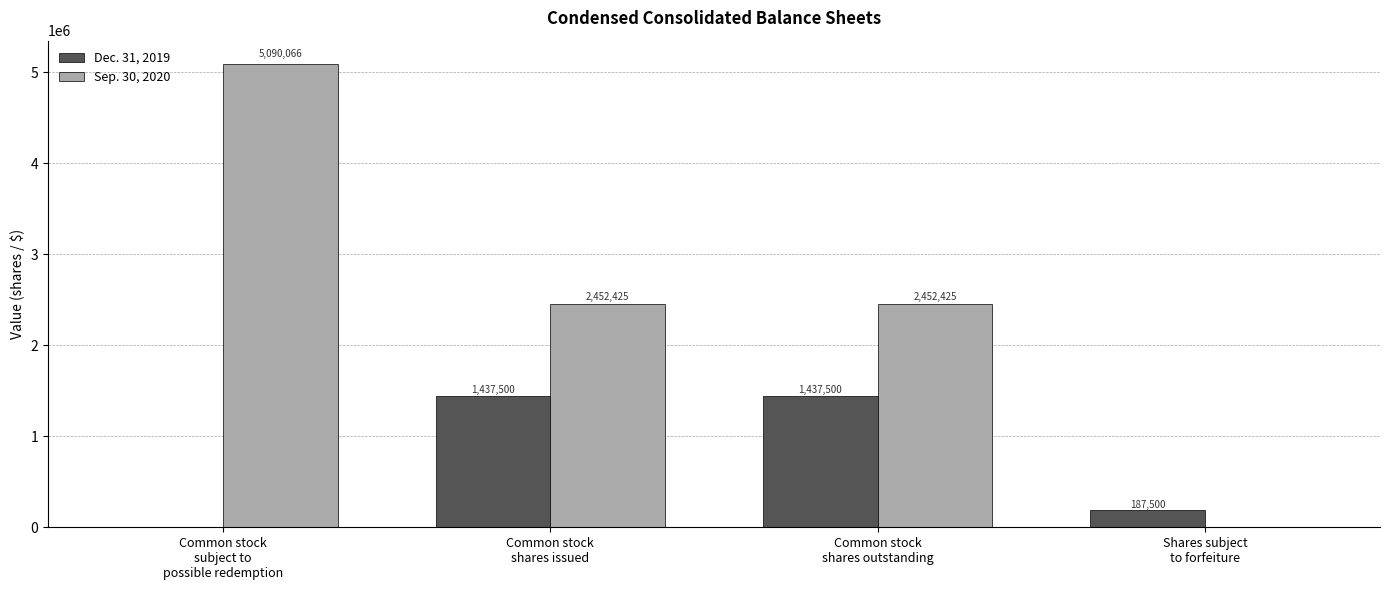

How many Sep. 30, 2020 values are between 2452425 and 5090066?

3